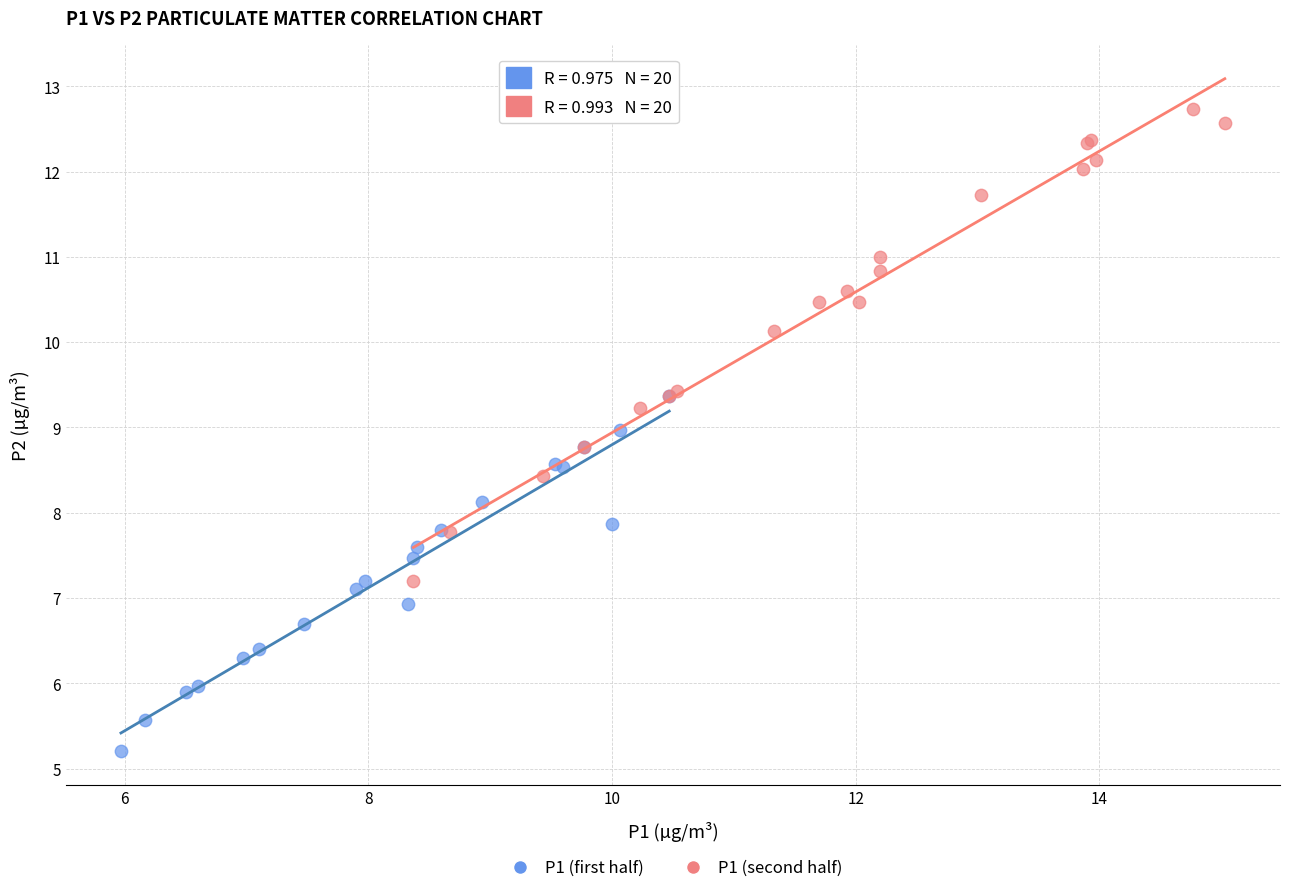

Which series contains the highest Y value?

P1 (second half)